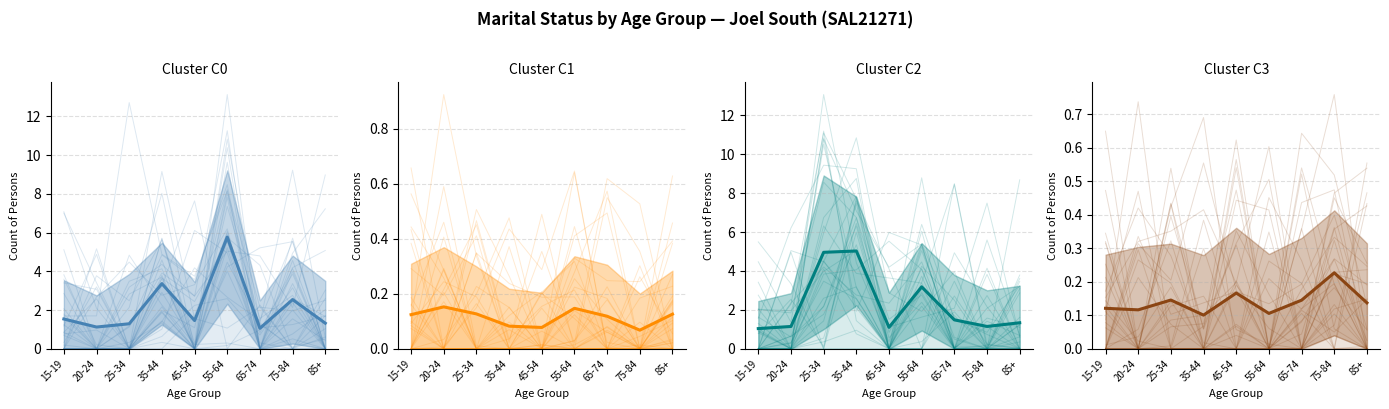

Is the value of Cluster C2 at 15-19 greater than the value of Cluster C0 at 85+?

No